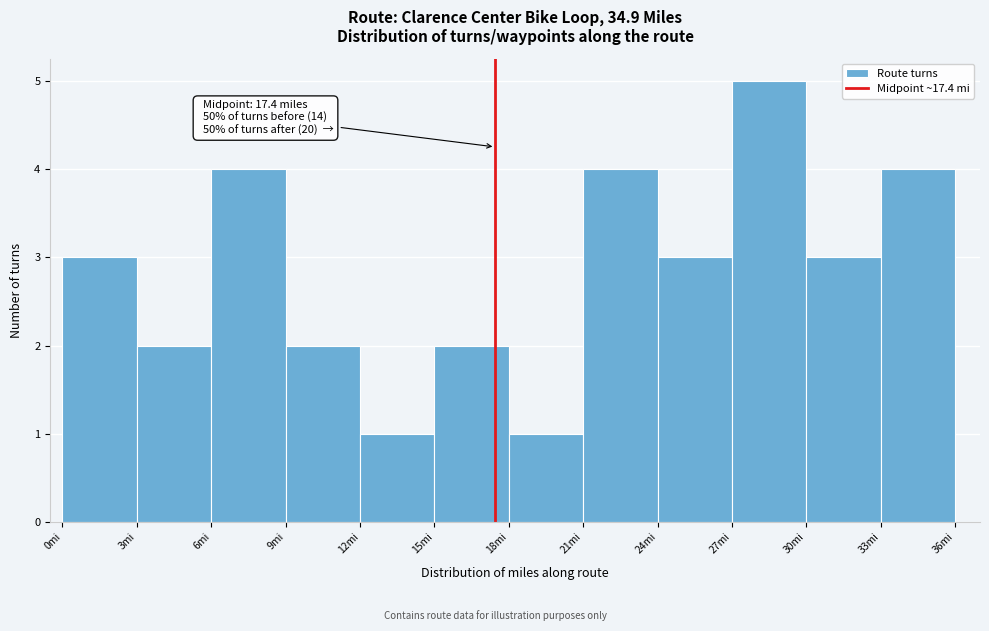

Over which range of the x-axis is the bar tallest?

27 to 30